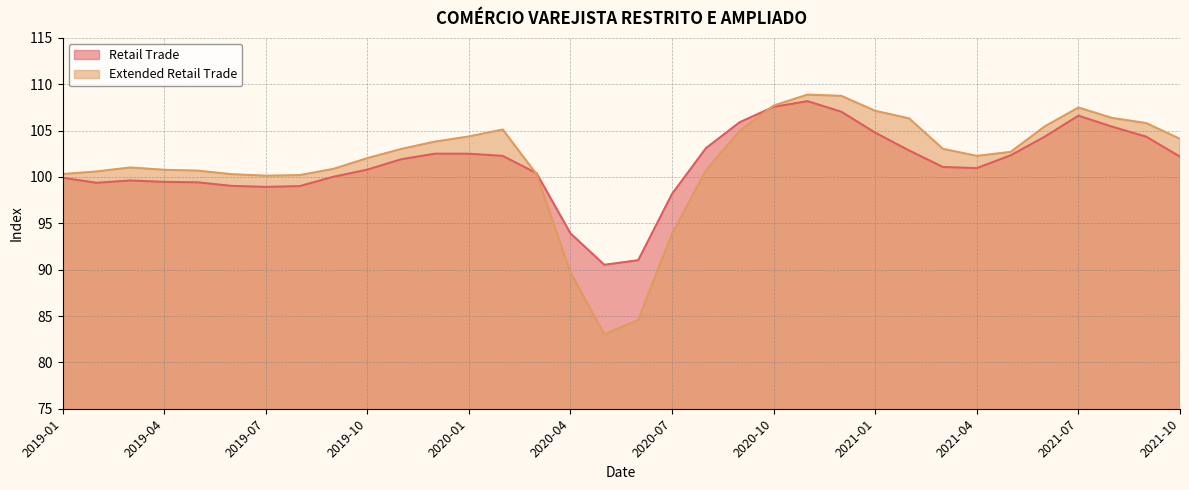

What is the label of the 27th point from the right?

2019-08